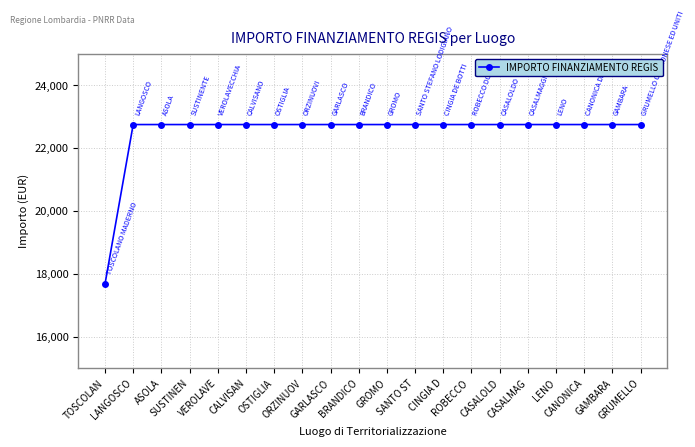

How many lines are shown in the chart?

1